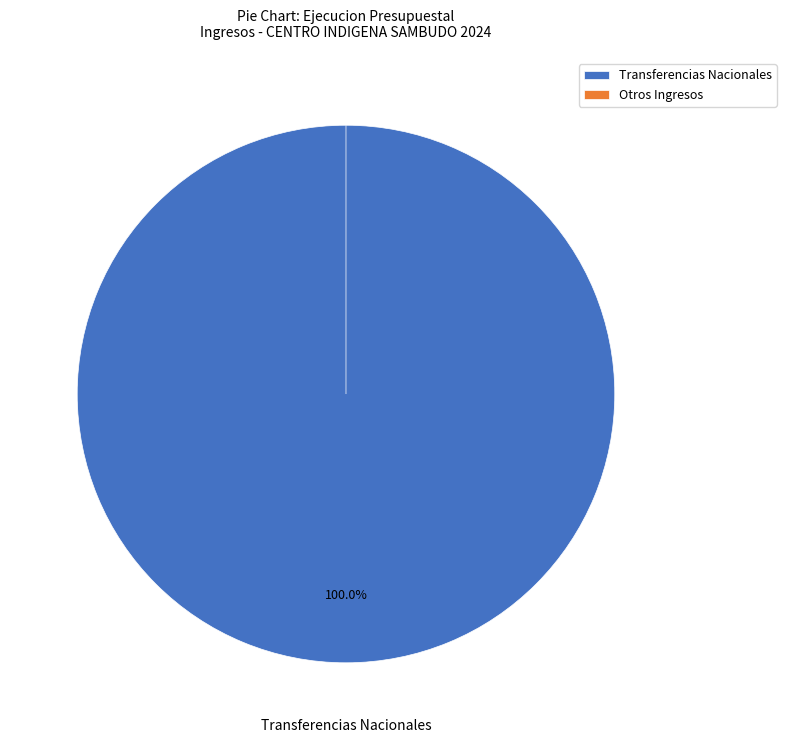

Count the number of slices in the pie.

5